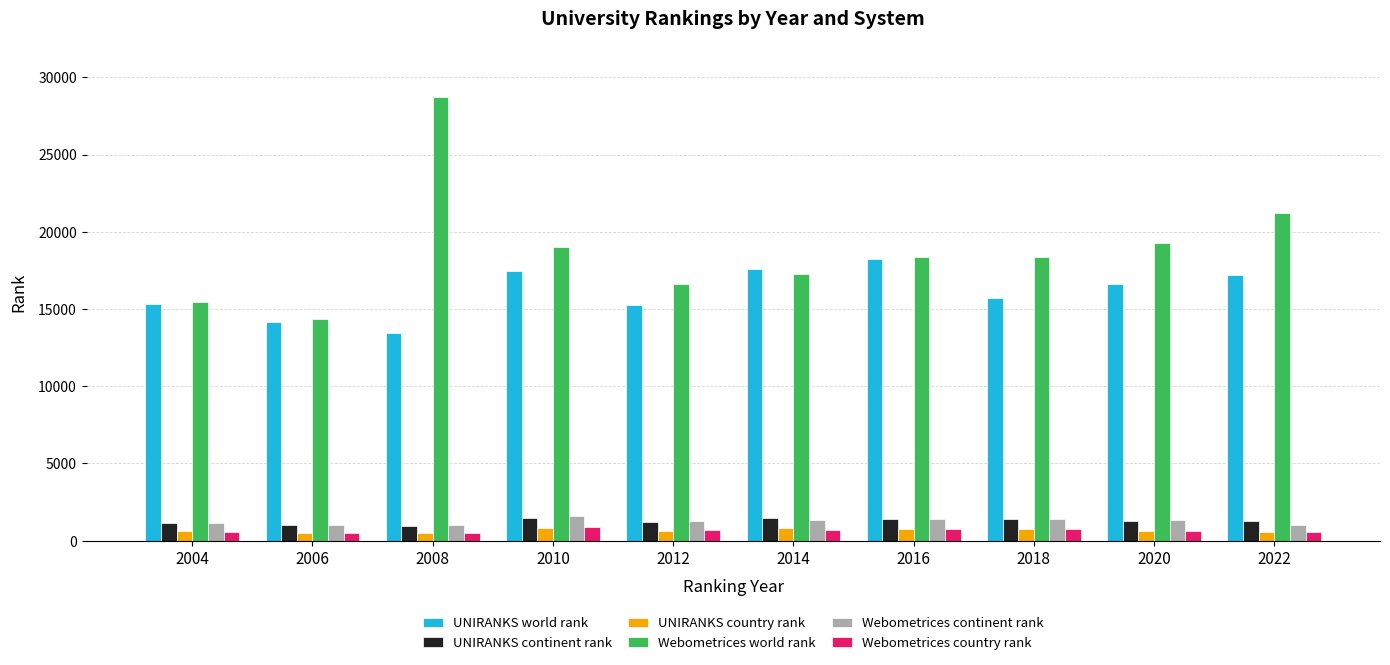

At how many categories does at least one series exceed 10346?

10